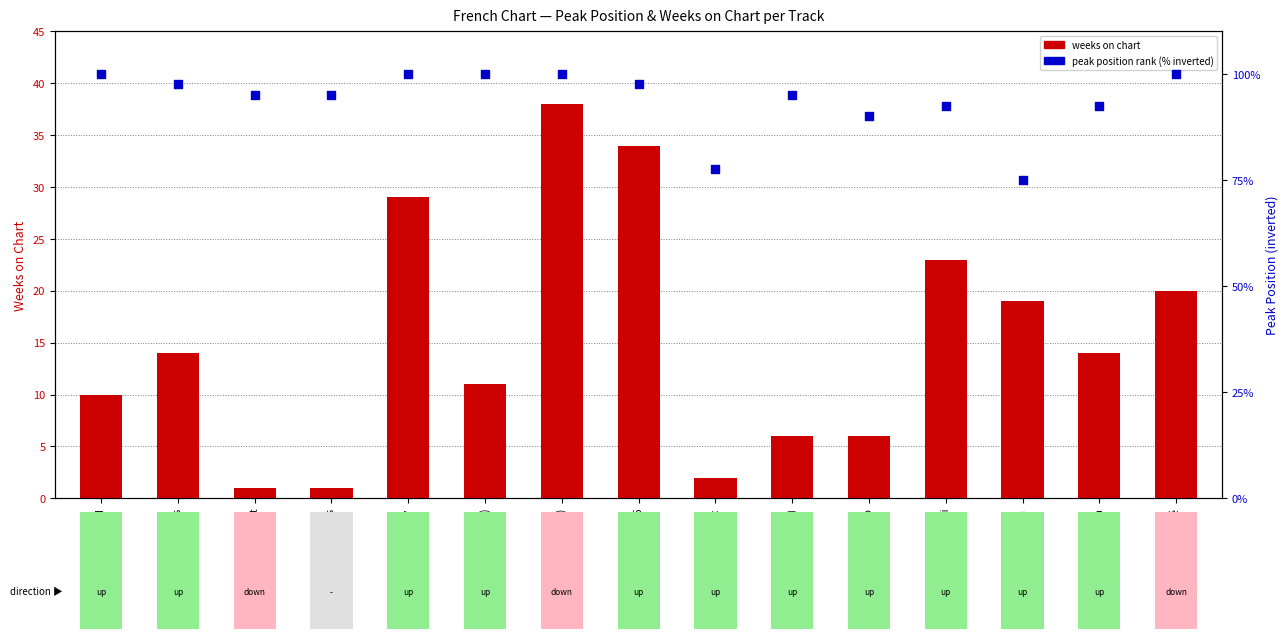

What are all the series names shown in the legend?

weeks on chart, peak position rank